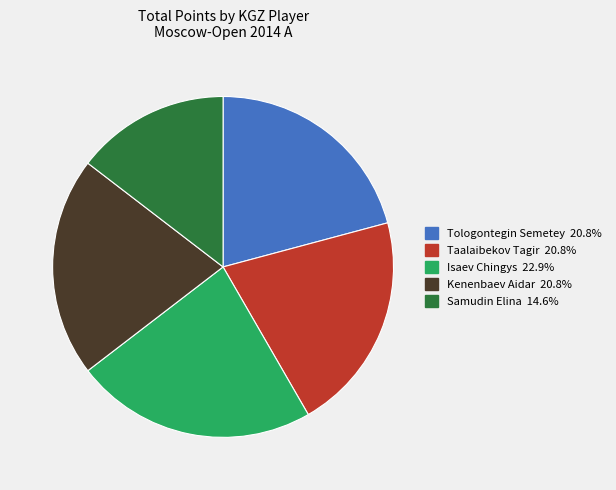

Which slice is the smallest?

Samudin Elina